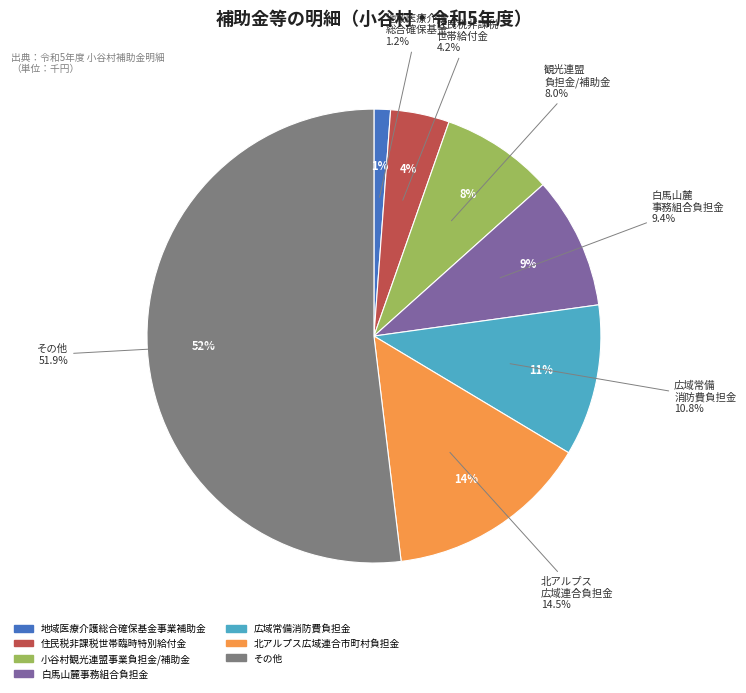

To the nearest percent, what is the combined percentage of 北アルプス広域連合市町村負担金 and その他?

66%